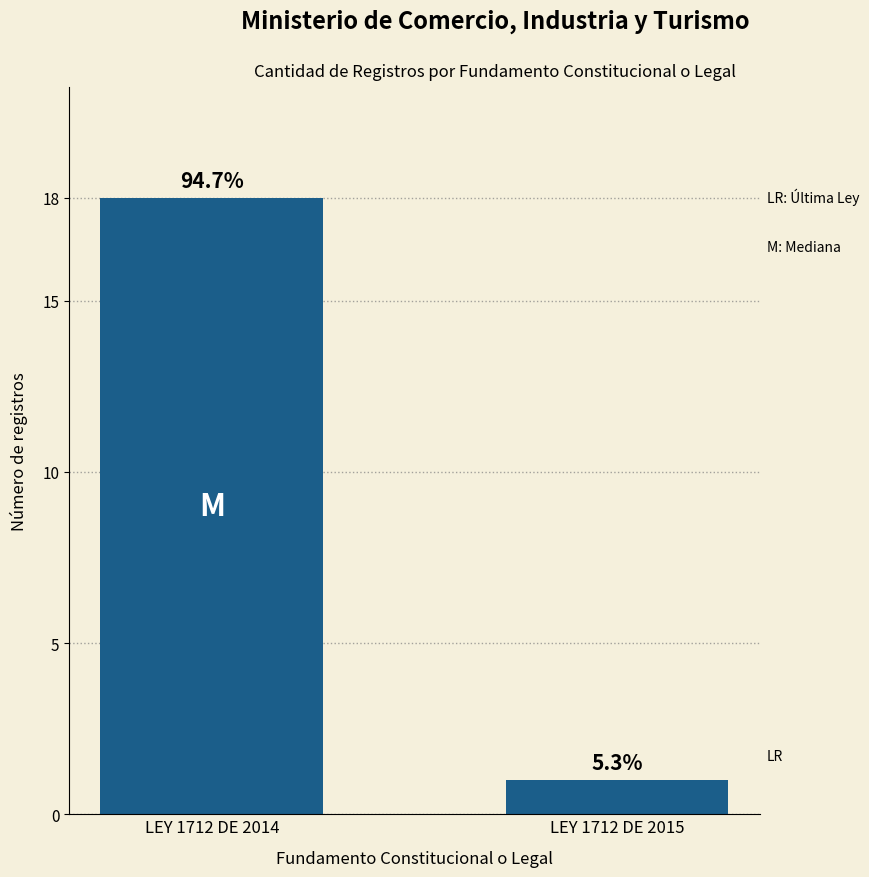

Reading right to left, transcribe all the data shown in this chart.

LEY 1712 DE 2015=1	LEY 1712 DE 2014=18